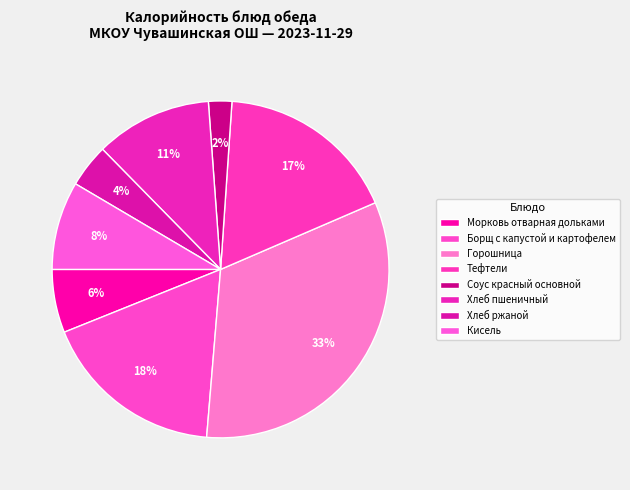

To the nearest percent, what portion does Хлеб пшеничный represent?

11%